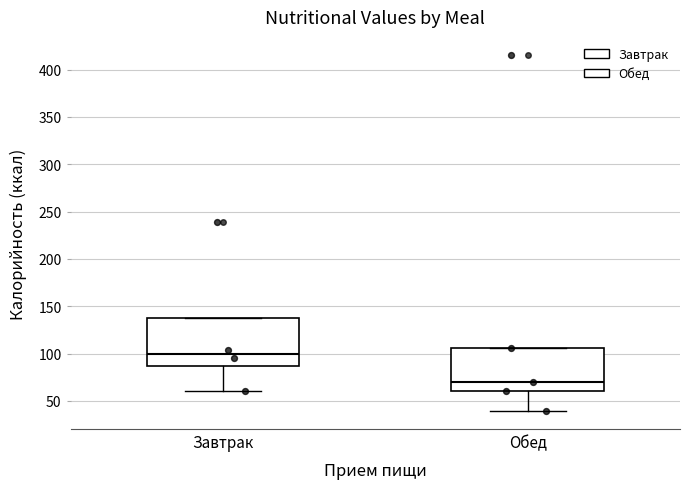

Which box has the lowest median line?

Обед